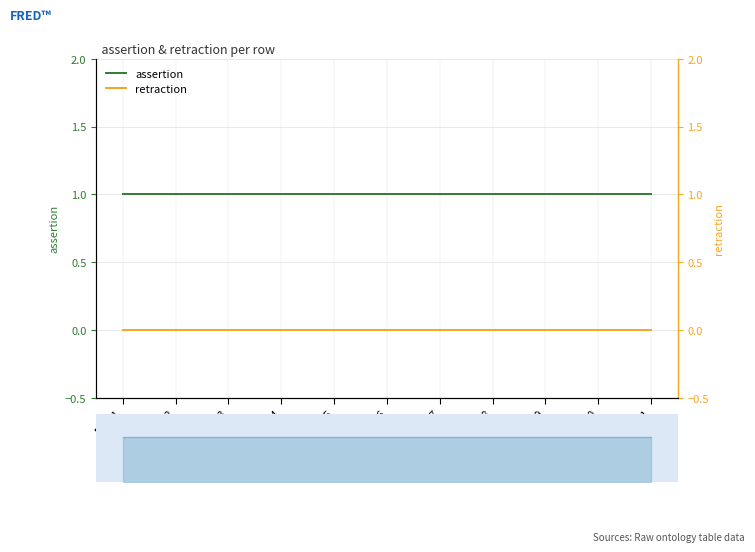

What are all the series names shown in the legend?

assertion, retraction